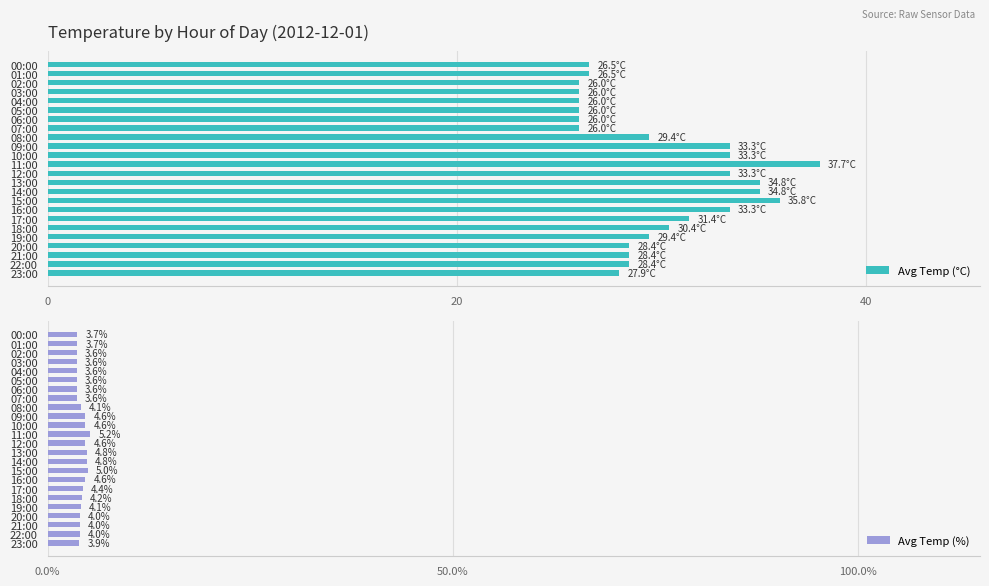

True or false: Avg Temp (°C) has a value of 16.5 at 09:00.

False